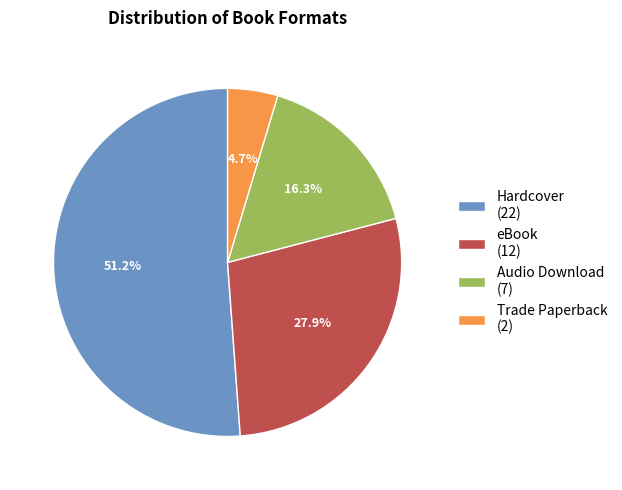

What is the smallest slice in the pie chart?

Trade Paperback